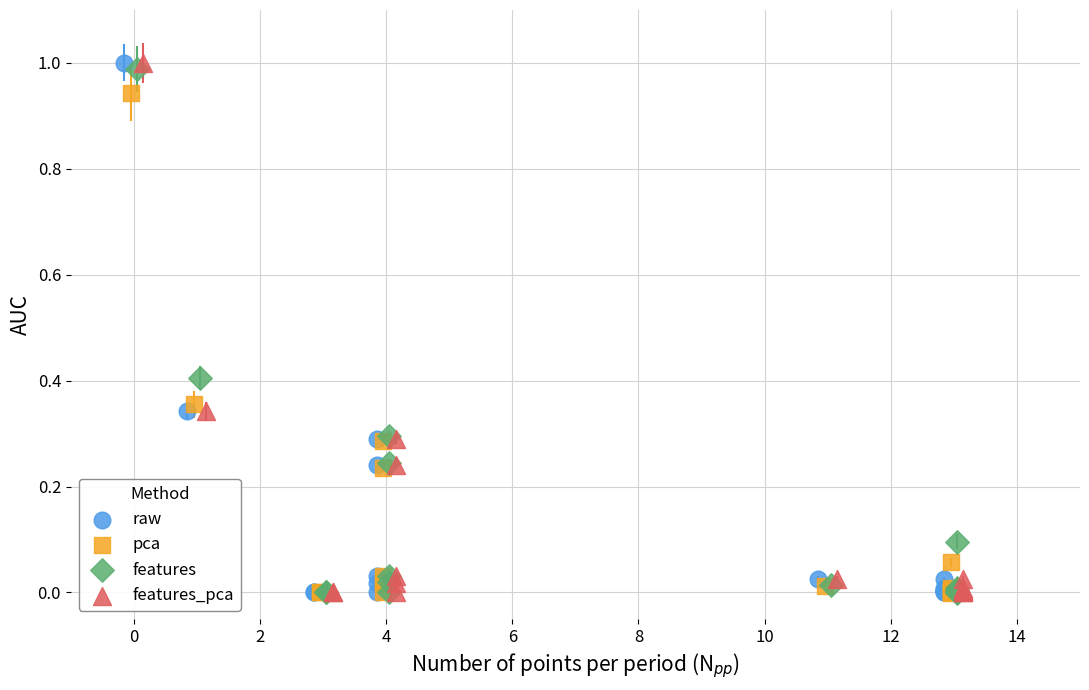

What are all the series names shown in the legend?

raw, pca, features, features_pca